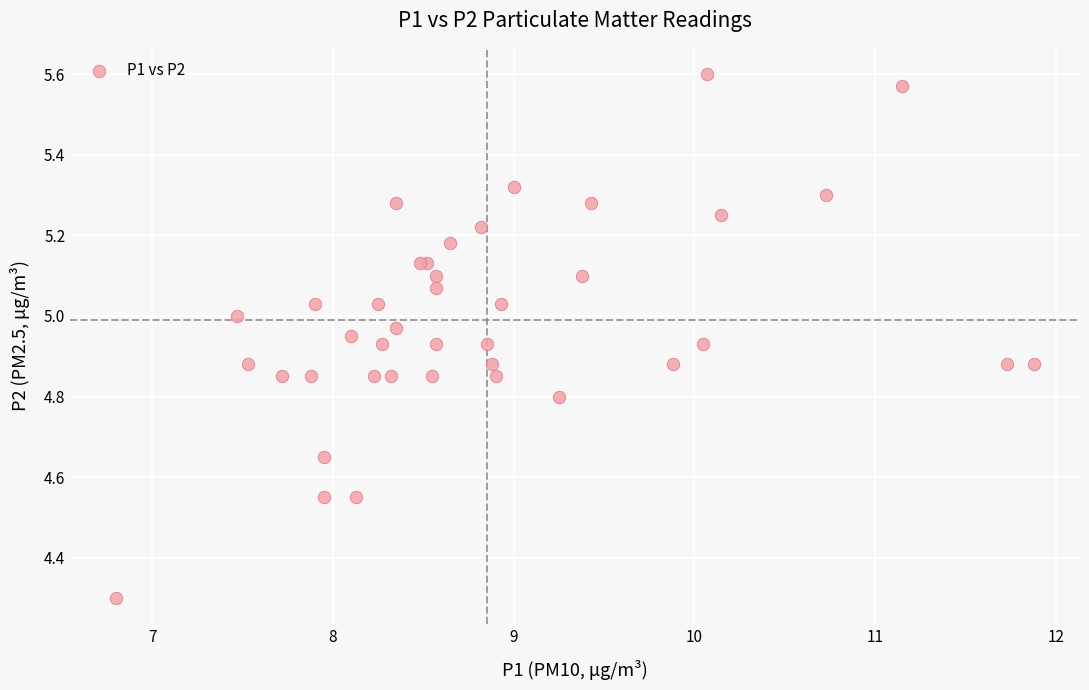

What Y value in the scatter plot is closest to 4?

4.3